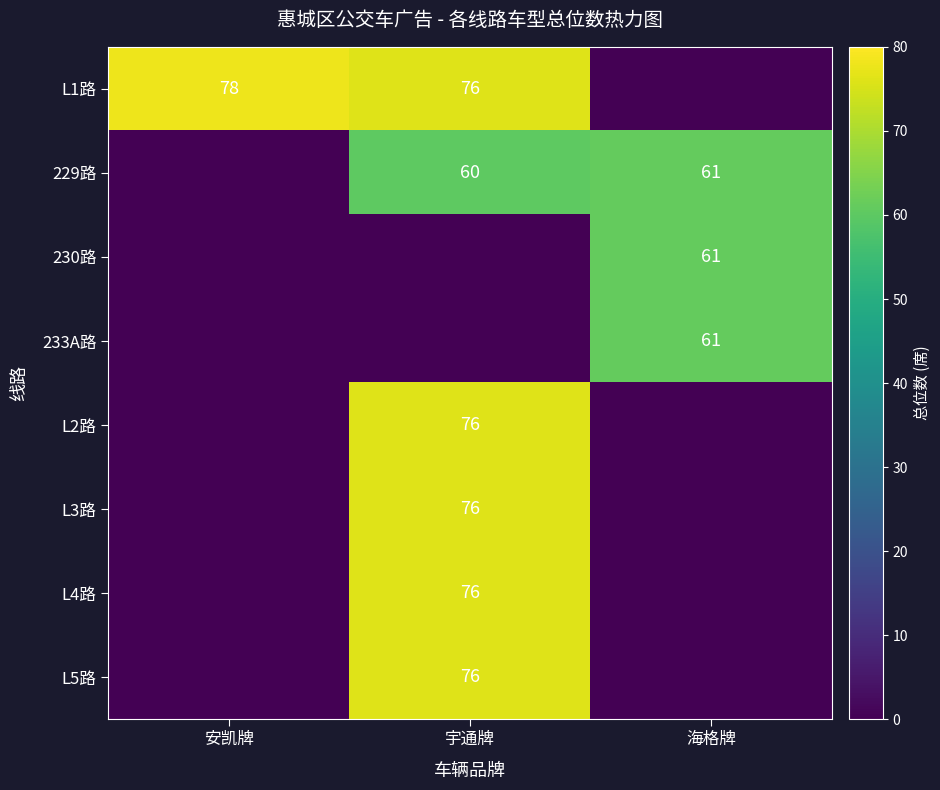

True or false: 230路 has a value of 34 at 海格牌.

False